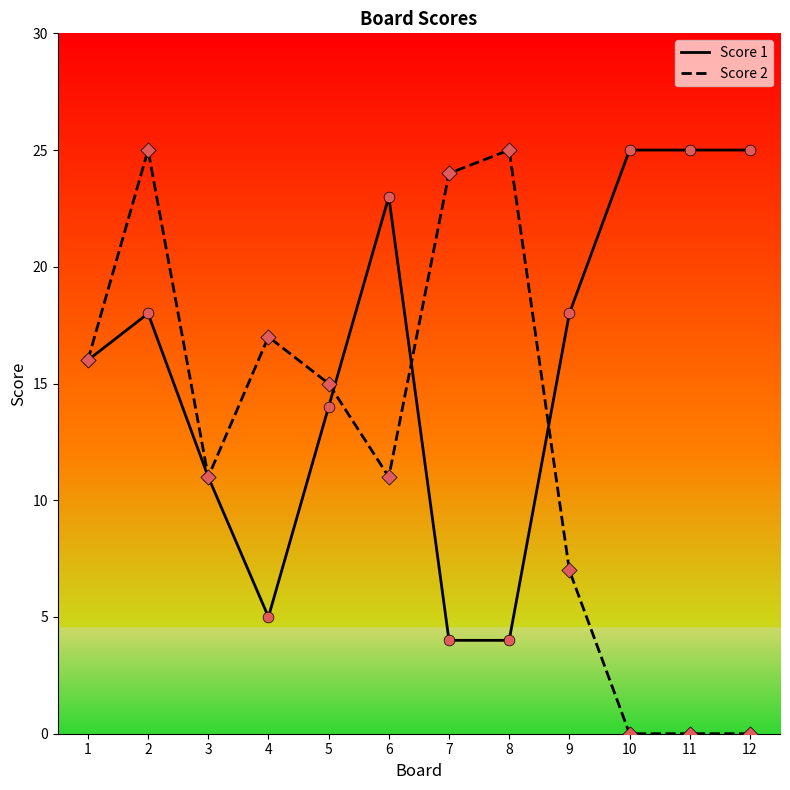

What are all the series names shown in the legend?

Score 1, Score 2